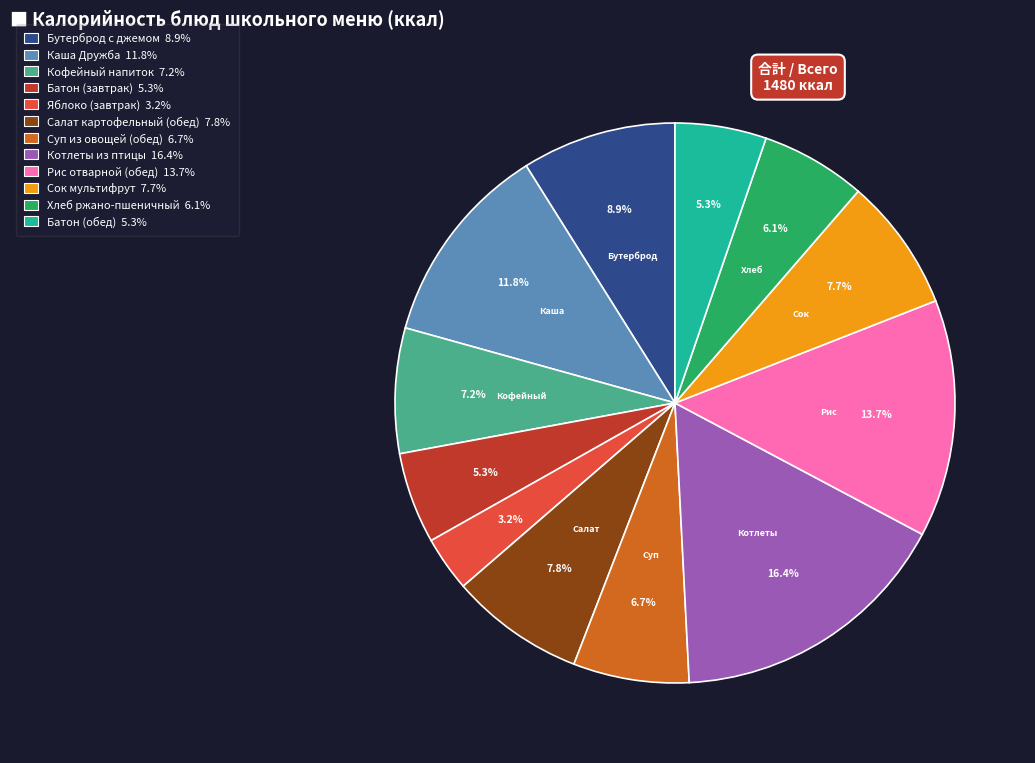

How much of the chart is everything except Батон (обед)?

94.7%